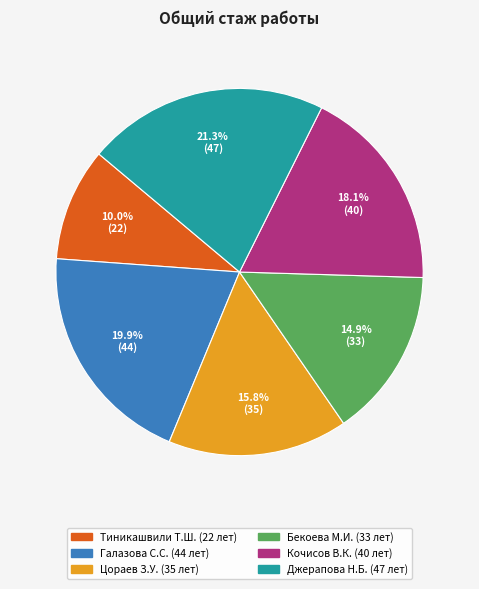

Does any single category account for the majority?

No